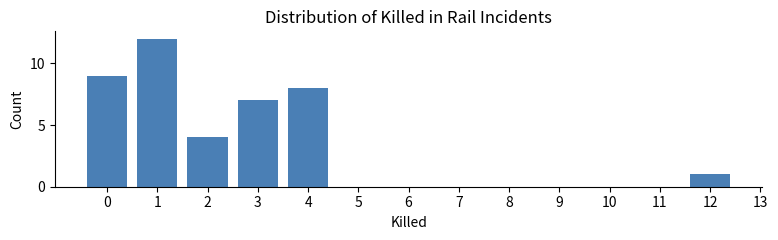

Reading left to right, extract all data points from this chart.

0=9	1=12	2=4	3=7	4=8	5=0	6=0	7=0	8=0	9=0	10=0	11=0	12=1